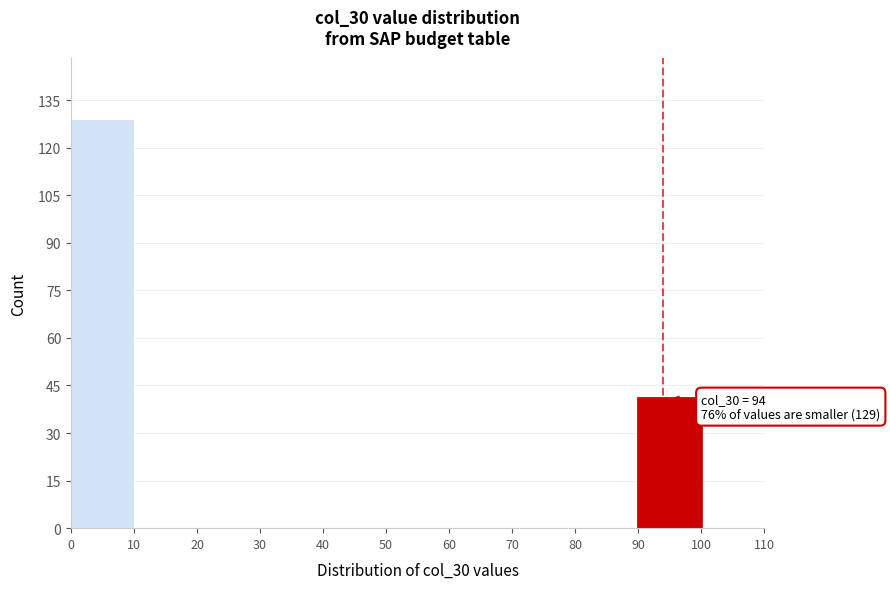

Over which range of the x-axis is the bar tallest?

0 to 10